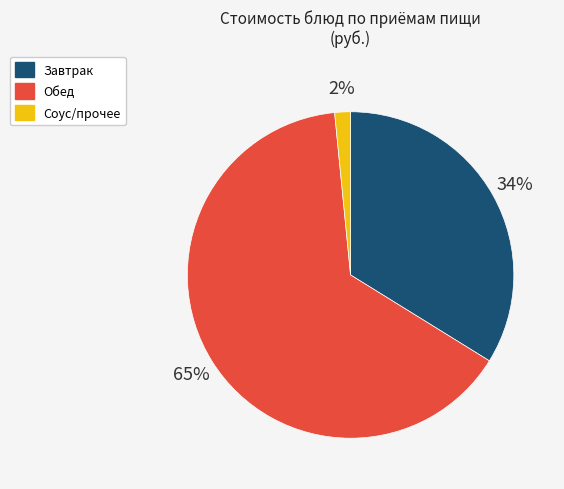

Rank the categories by value from lowest to highest.

Соус/прочее, Завтрак, Обед